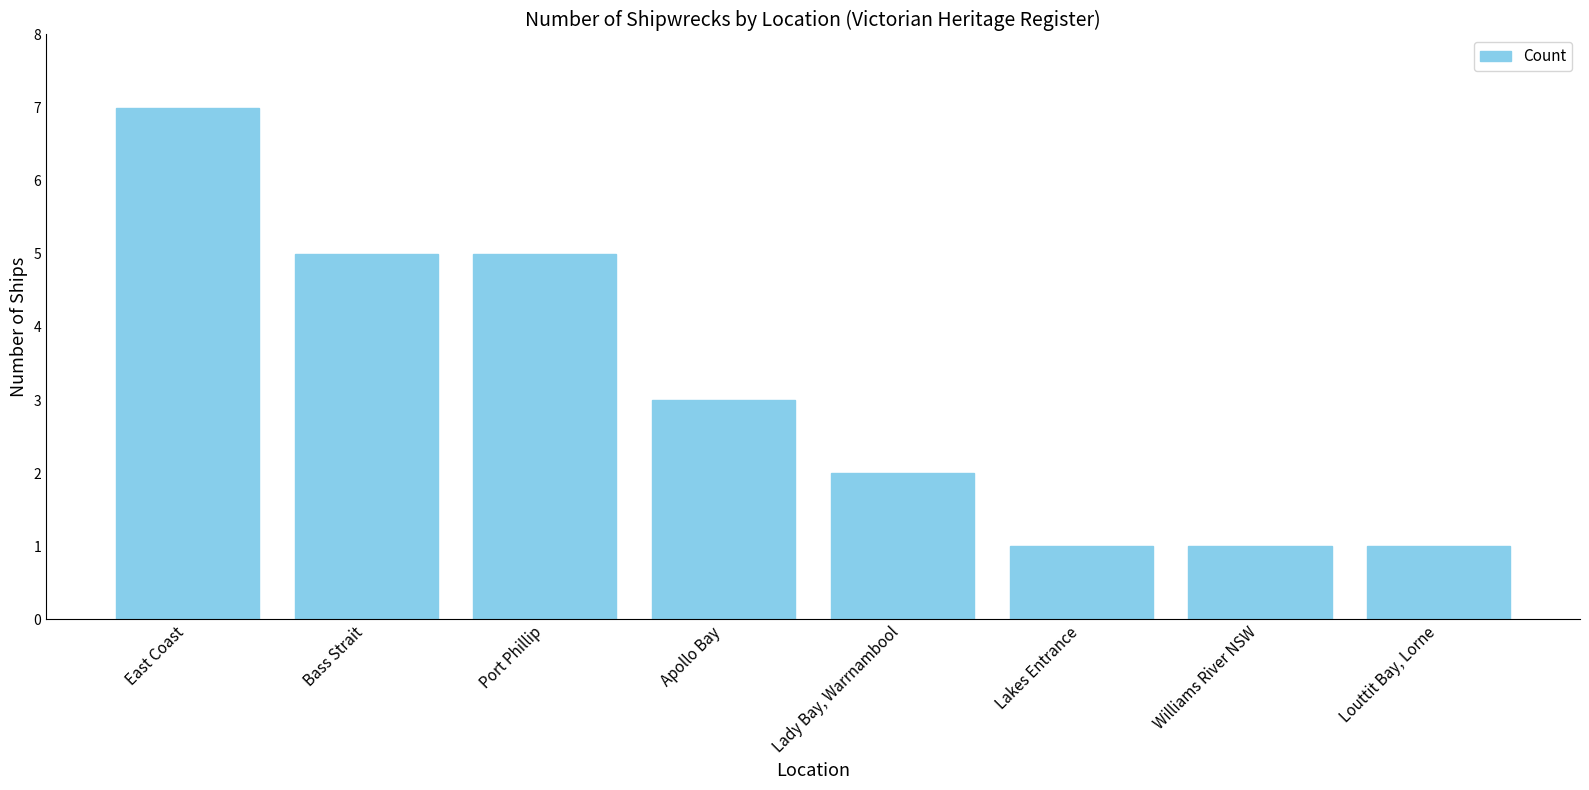

Approximately how many times larger is the value at Bass Strait compared to Lady Bay, Warrnambool?

2.5